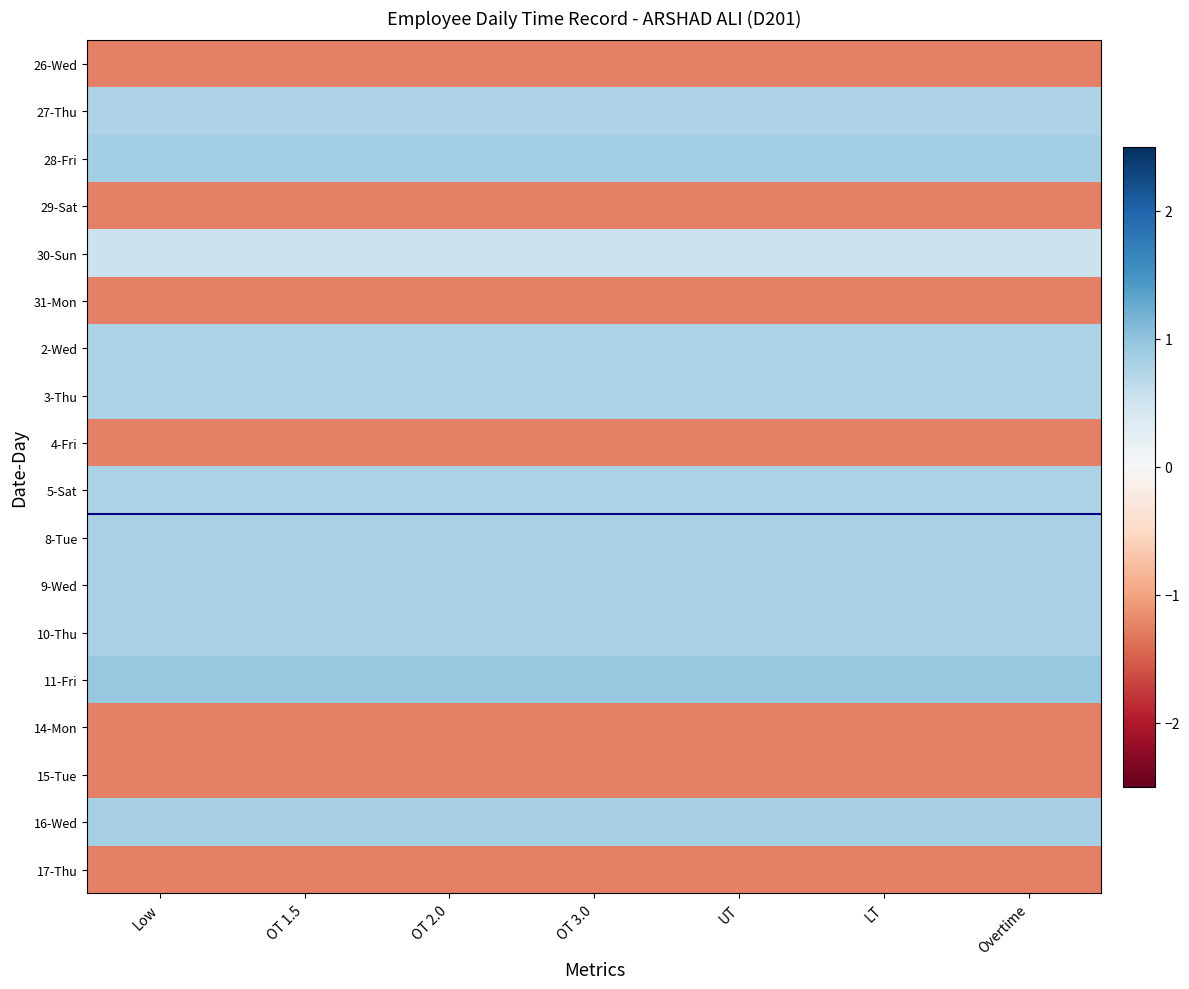

List the series in order of their peak value, lowest first.

26-Wed, 29-Sat, 31-Mon, 4-Fri, 14-Mon, 15-Tue, 17-Thu, 30-Sun, 27-Thu, 3-Thu, 5-Sat, 2-Wed, 10-Thu, 8-Tue, 9-Wed, 16-Wed, 28-Fri, 11-Fri